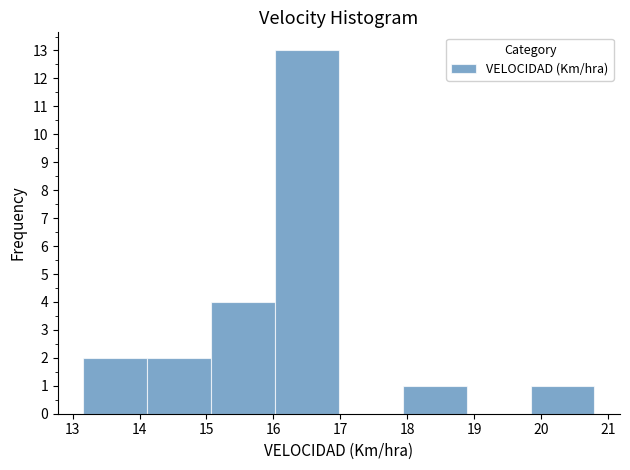

How tall is the bar that spans 17.9 to 18.9 on the x-axis? Neither the bar edges nor the heights are printed on the chart, so give them approximately, as read against the axes.

1